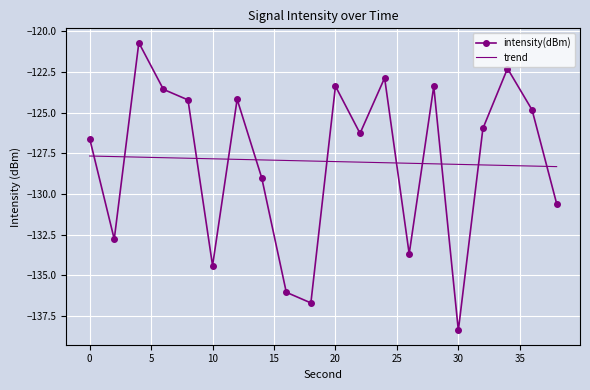

What is the difference between the second highest and minimum values in the trend series?

0.6